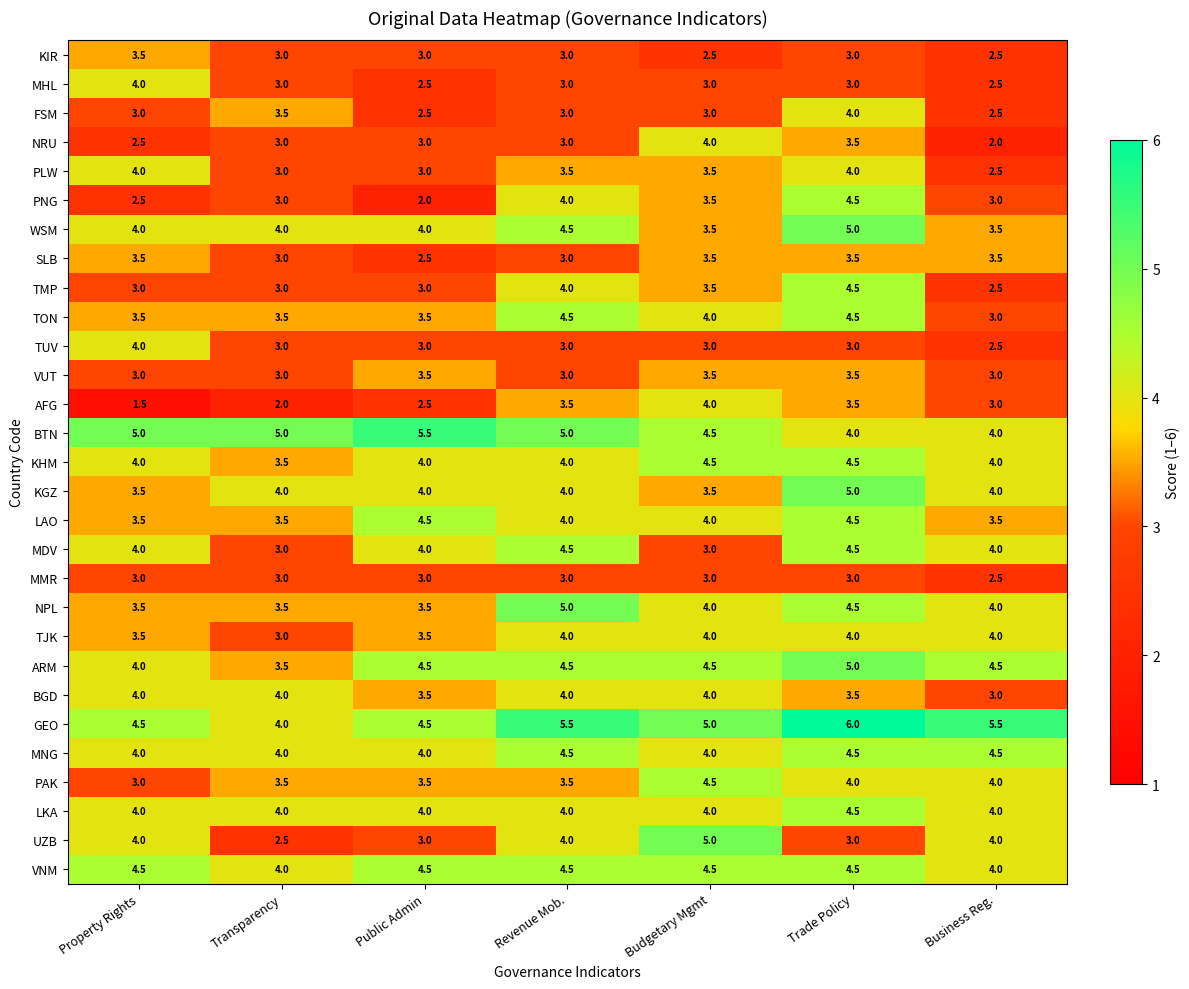

Which series has the largest total across all categories?

GEO